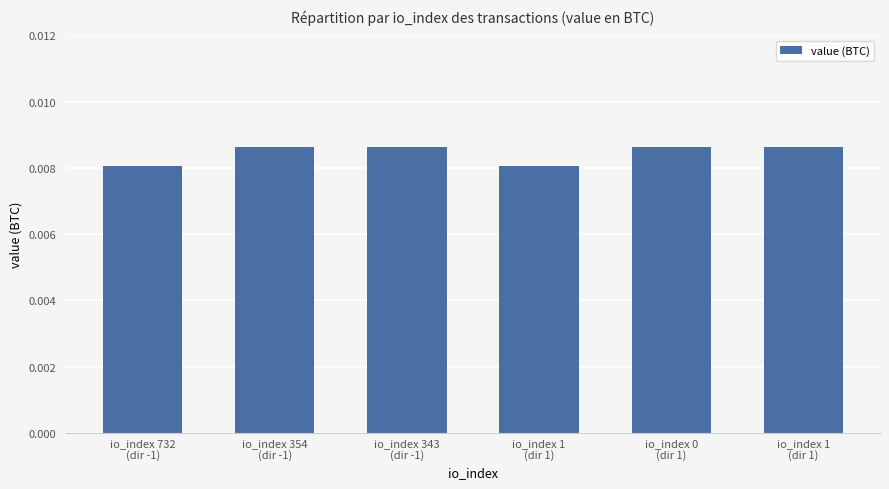

Are the bars grouped side by side (vs. stacked)?

No